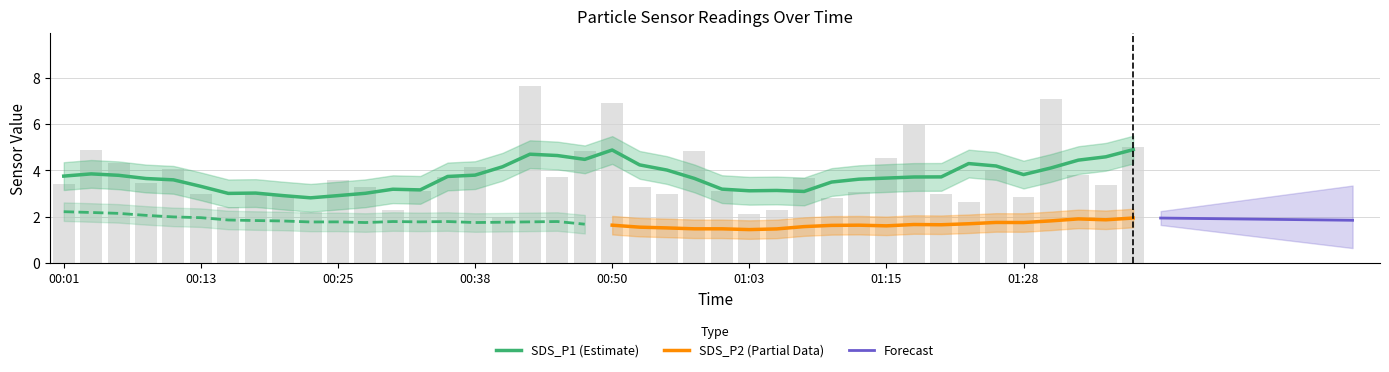

What is the change in value from 2022/09/26 00:42:59 to 2022/09/26 01:26:03?

-3.6